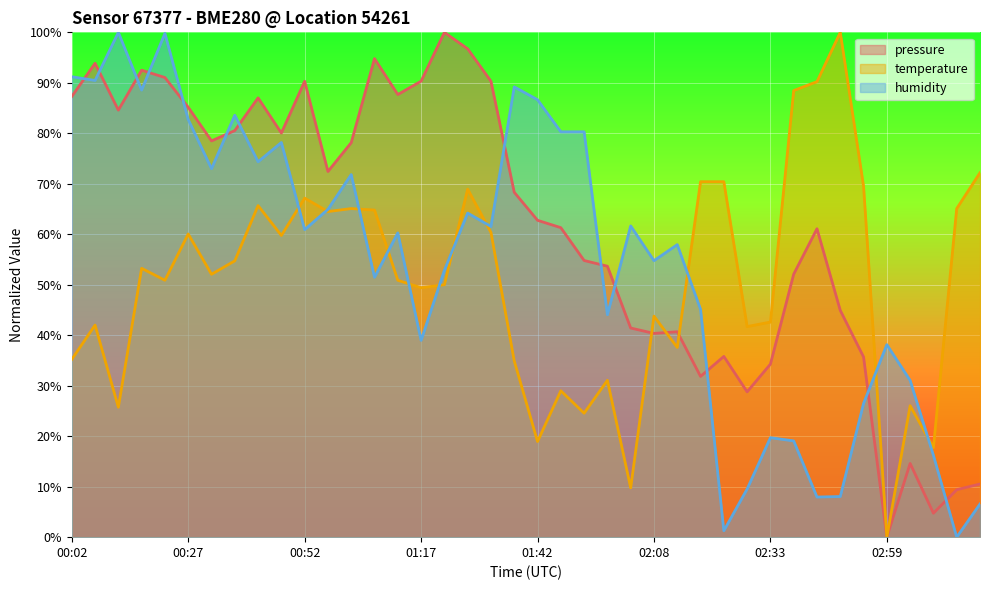

How many lines are shown in the chart?

3